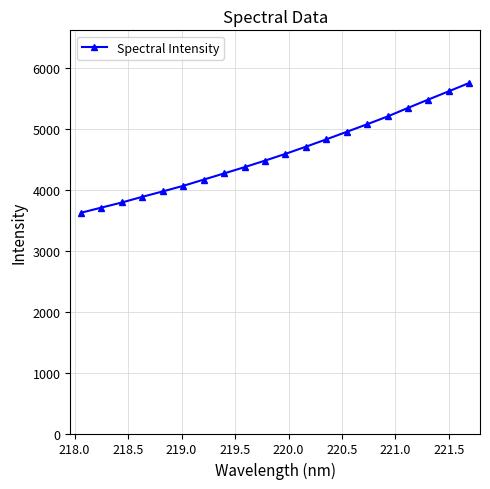

What is the value of the 11th point from the left?

4594.9